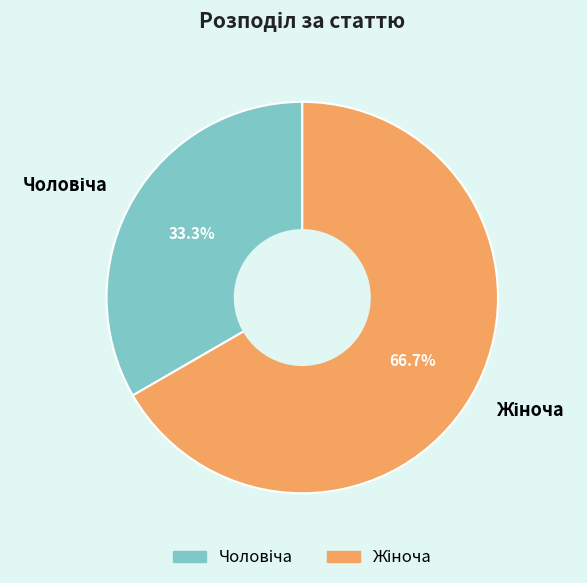

To the nearest percent, what is the difference between the largest and smallest slice percentages?

33%